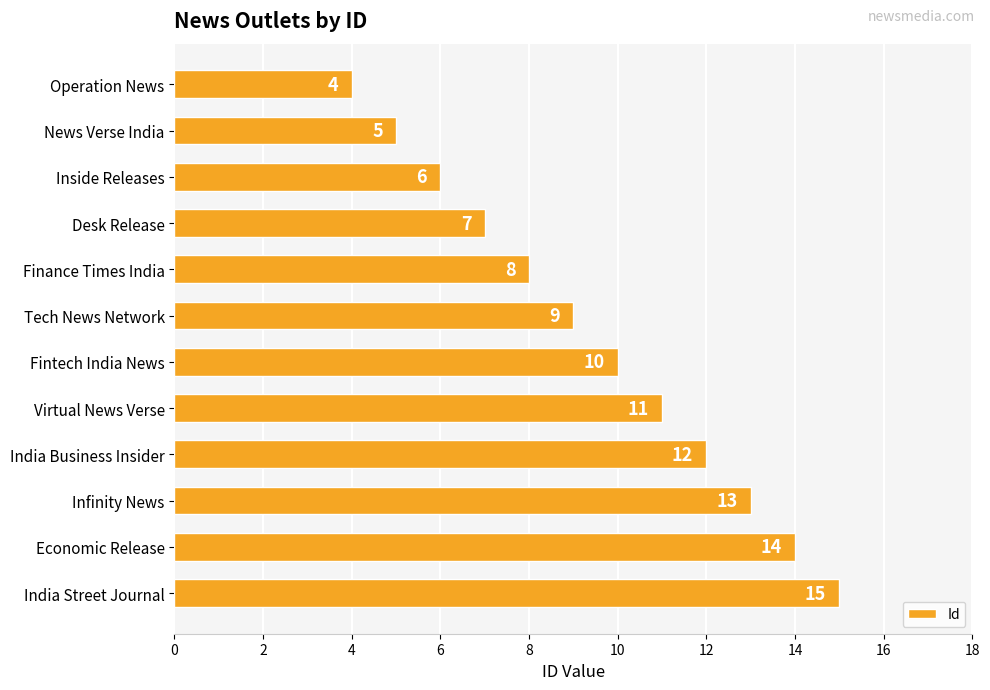

List the labels in order of value, smallest first.

Operation News, News Verse India, Inside Releases, Desk Release, Finance Times India, Tech News Network, Fintech India News, Virtual News Verse, India Business Insider, Infinity News, Economic Release, India Street Journal